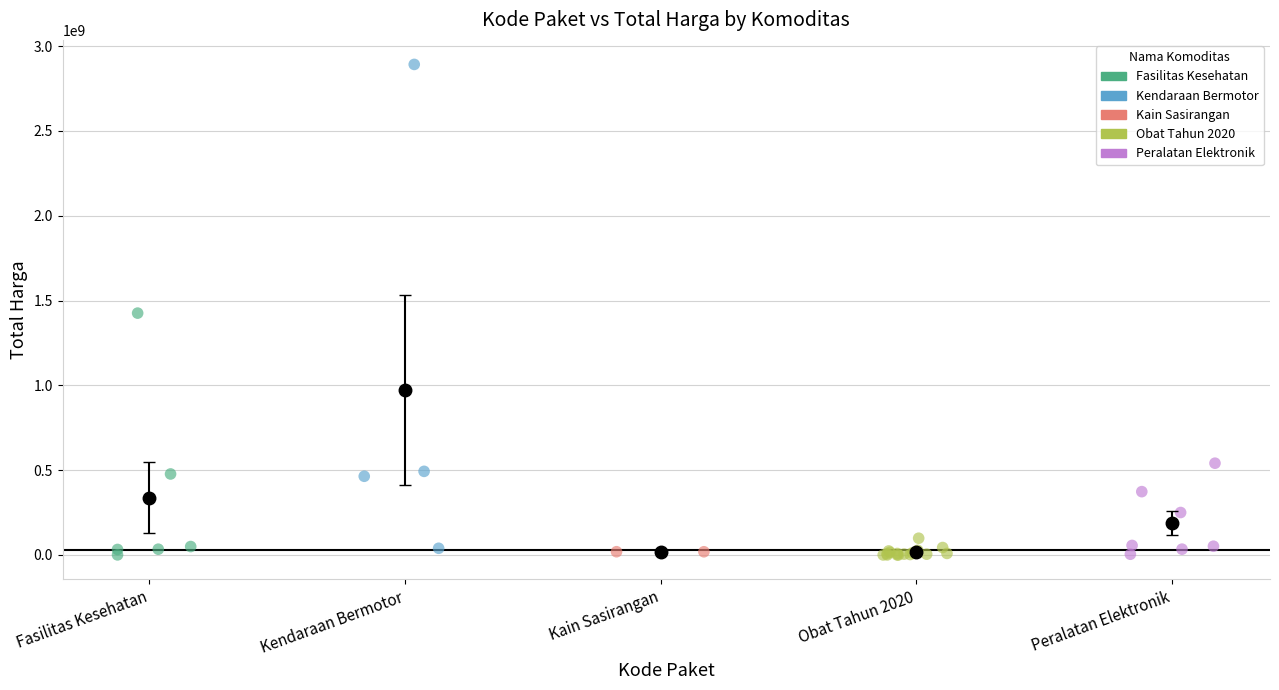

What are all the series names shown in the legend?

Fasilitas Kesehatan, Kendaraan Bermotor, Kain Sasirangan, Obat Tahun 2020, Peralatan Elektronik